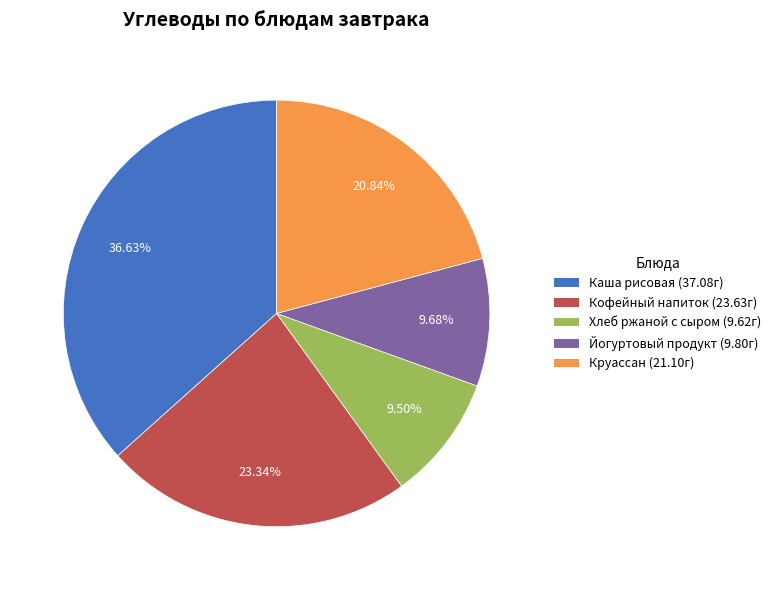

Approximately how many times larger is the value at Кофейный напиток (23.63г) compared to Йогуртовый продукт (9.80г)?

2.4